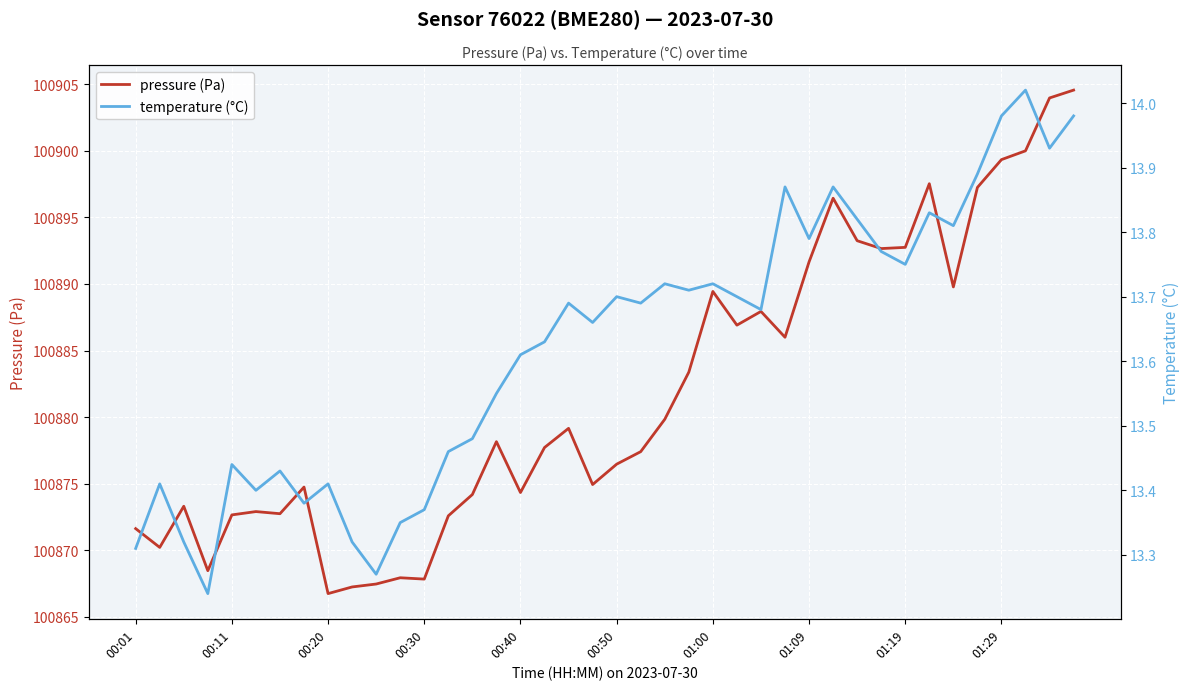

What is the average value of the pressure (Pa) series?

100881.8